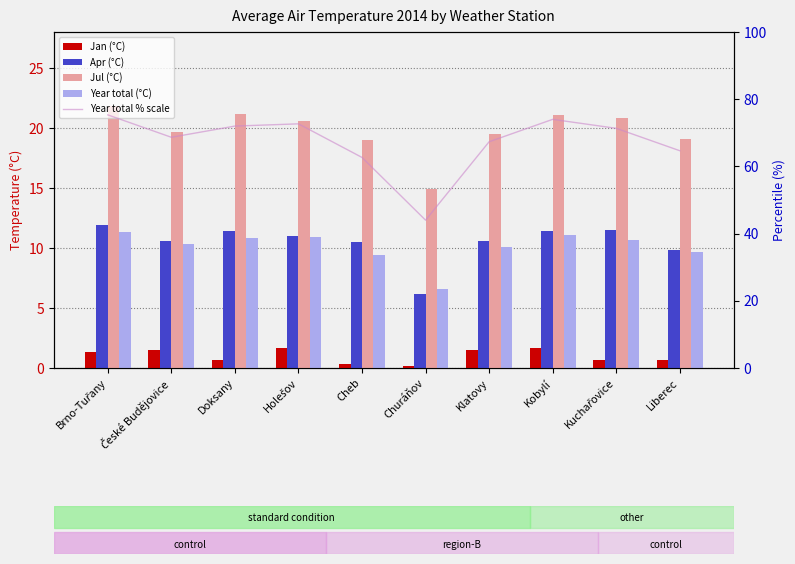

Rank the series by their maximum value, from highest to lowest.

Year total % scale, Jul (°C), Apr (°C), Year total (°C), Jan (°C)